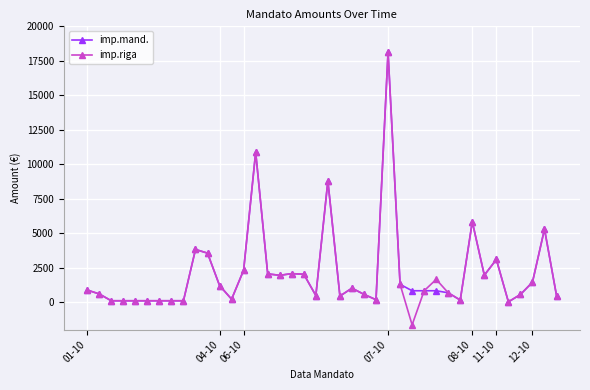

True or false: imp.riga has more than 1 interior local peaks.

True